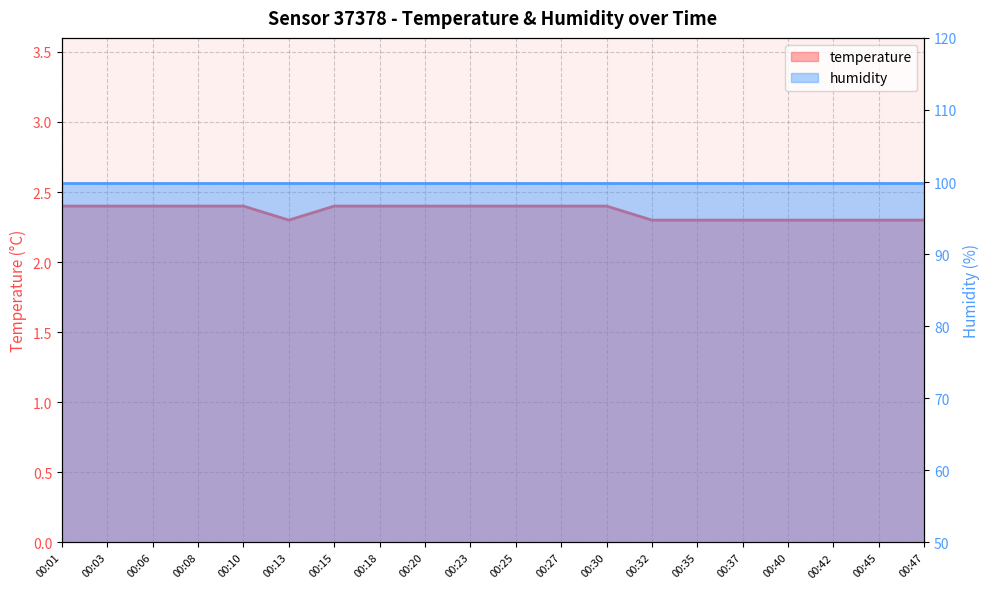

What is the sum of all values?

47.2